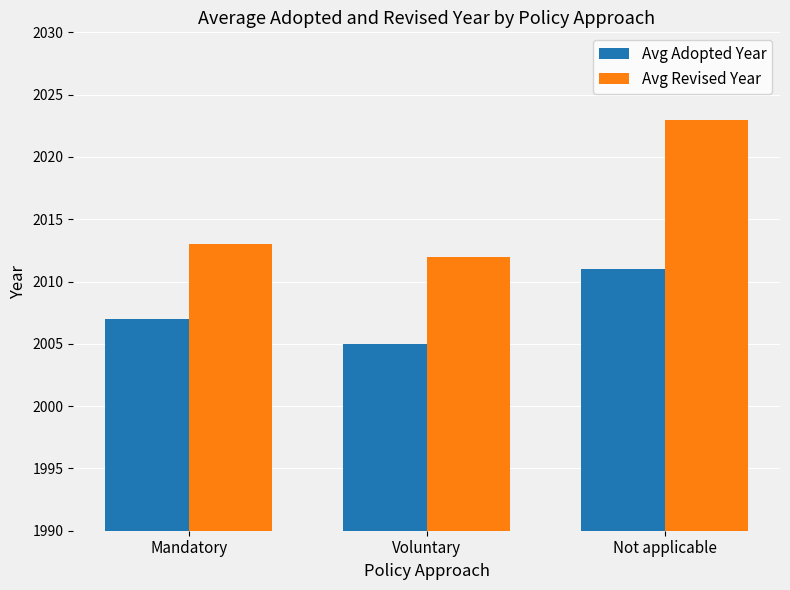

At how many categories does at least one series exceed 2010?

3